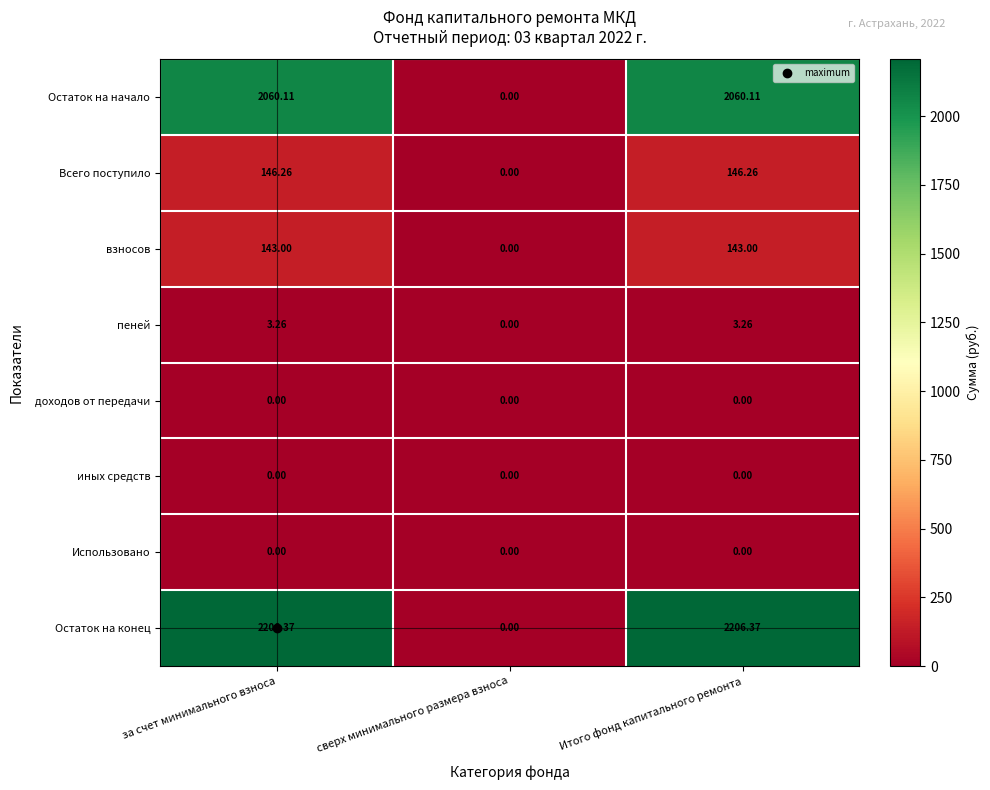

Which series has the largest range (max minus min)?

Остаток на конец